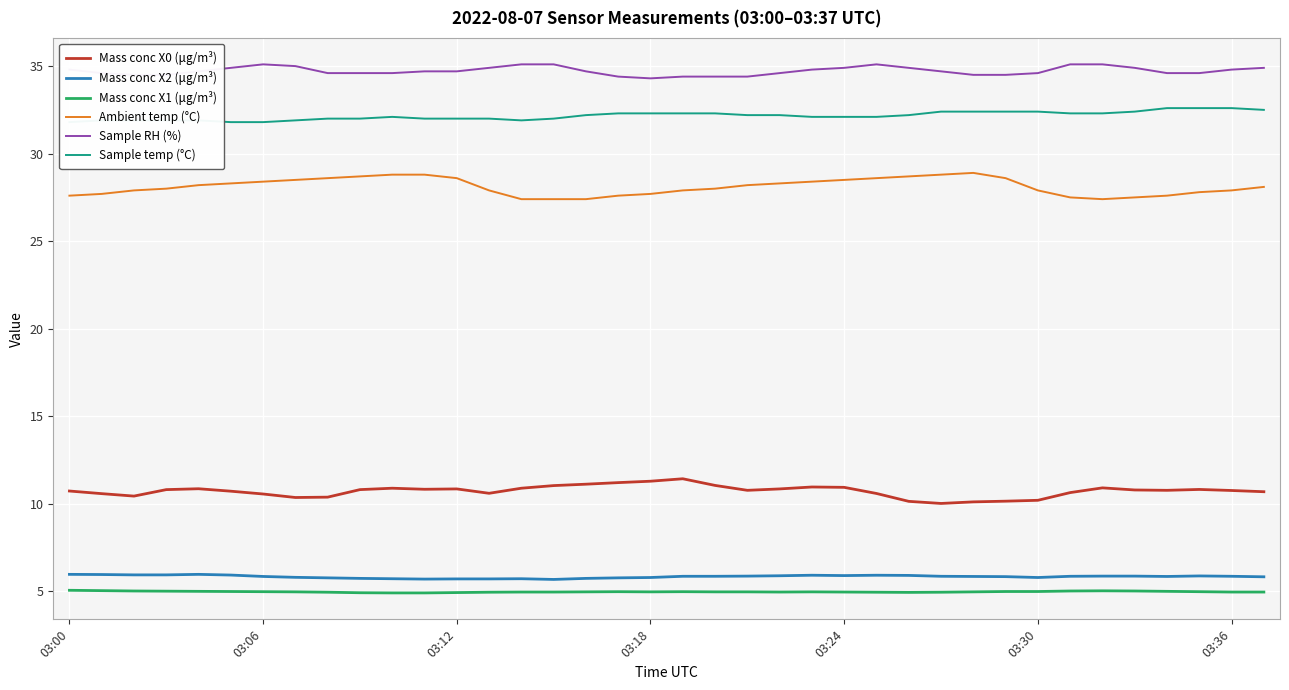

At which label does Sample temp (°C) reach its peak?

34